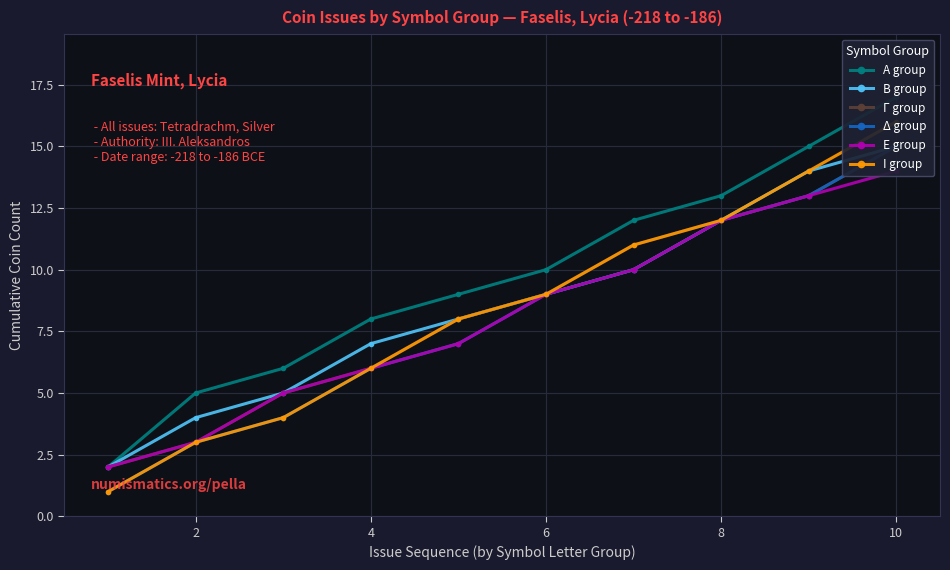

What is the spread (max minus min) of values at 8?

2